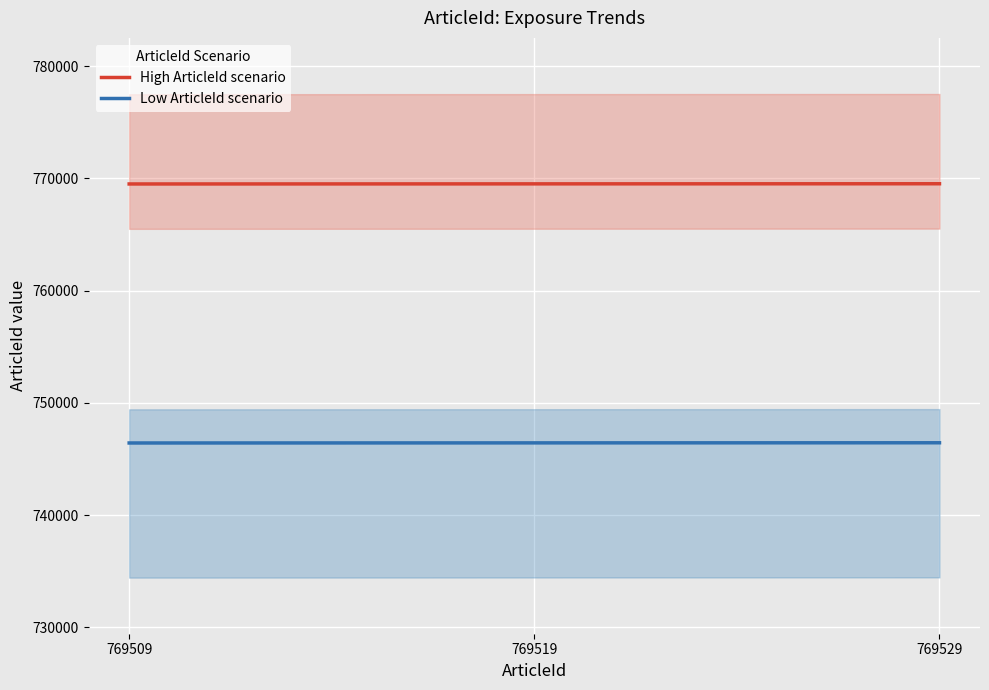

At which label does High ArticleId scenario reach its peak?

769529